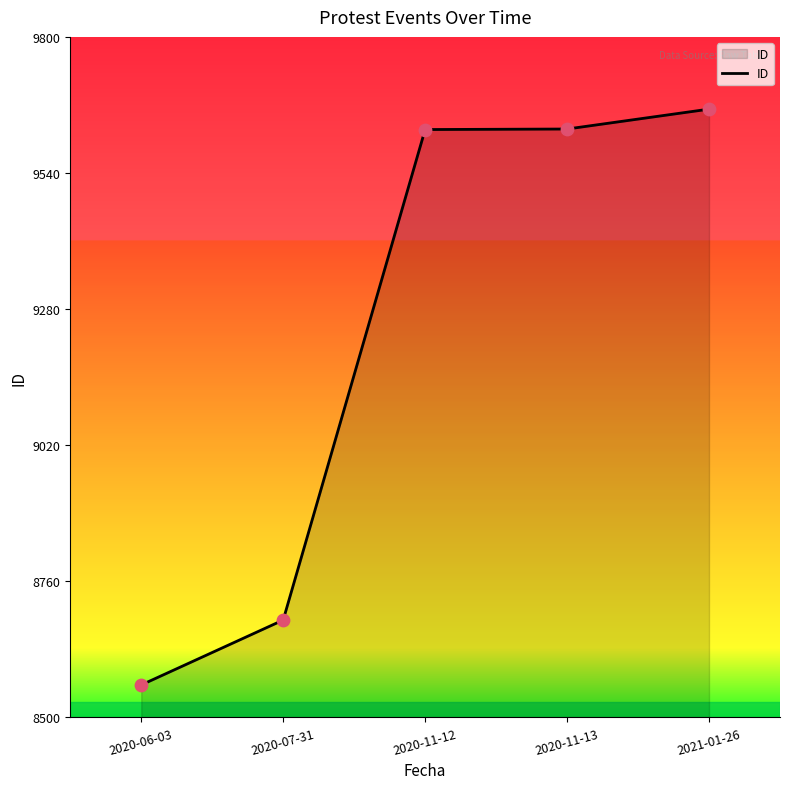

Which has a higher value, 2020-07-31 or 2020-11-13?

2020-11-13